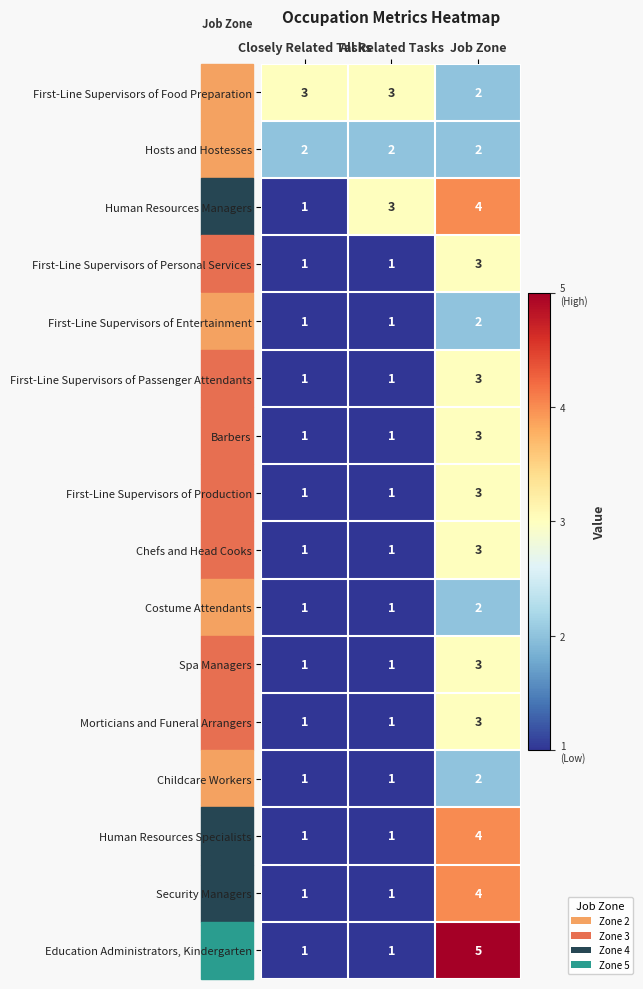

What is the sum of all First-Line Supervisors of Entertainment values?

4